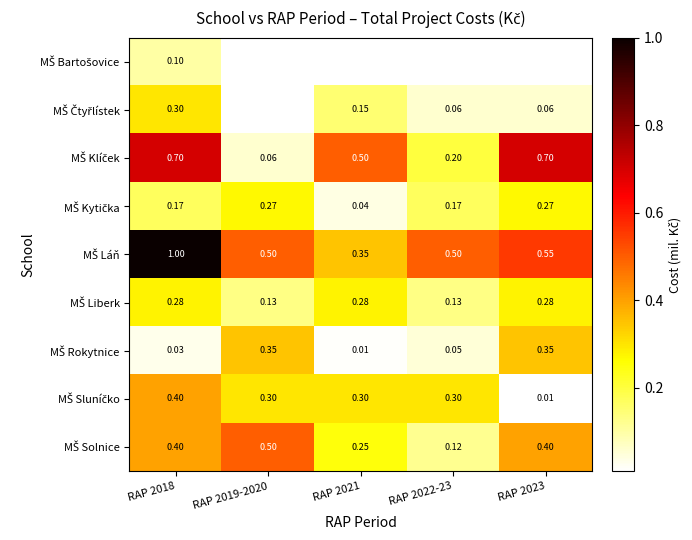

At RAP 2018, list the series in order from largest to smallest.

MŠ Láň, MŠ Klíček, MŠ Sluníčko, MŠ Solnice, MŠ Čtyřlístek, MŠ Liberk, MŠ Kytička, MŠ Bartošovice, MŠ Rokytnice